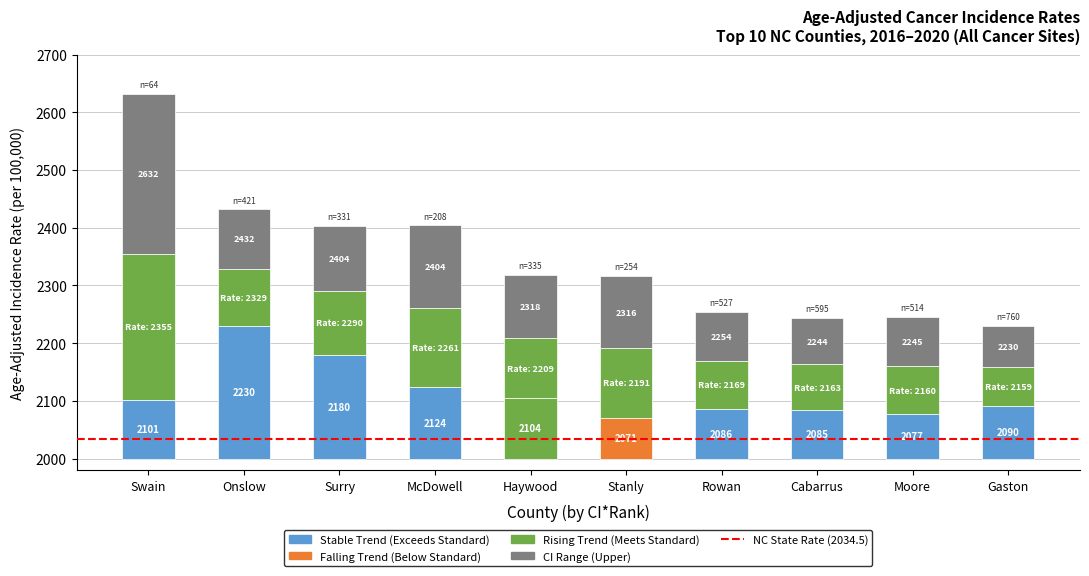

At which category does the chart reach its peak across all series?

Swain